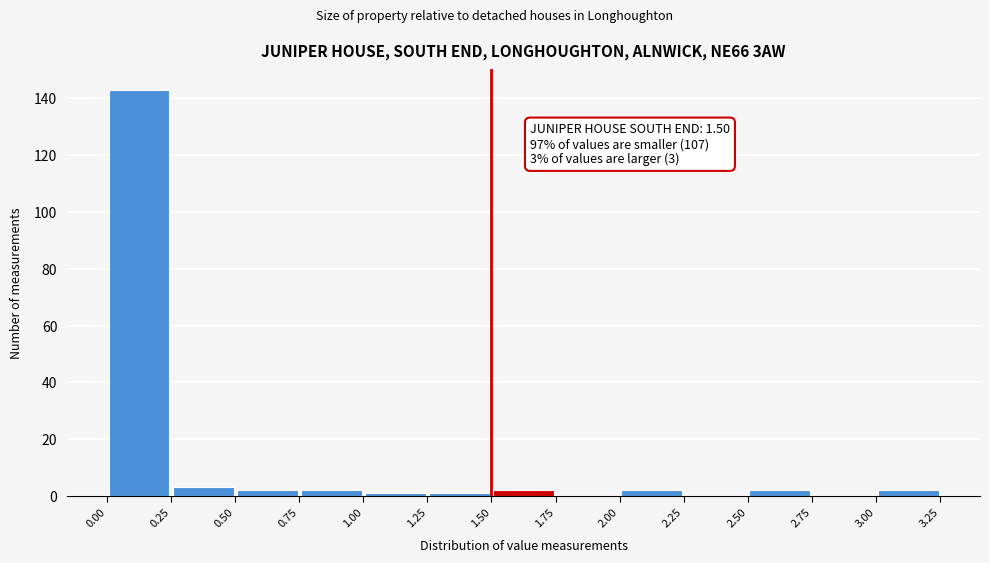

Which range on the x-axis has the tallest bar?

0.00 to 0.25